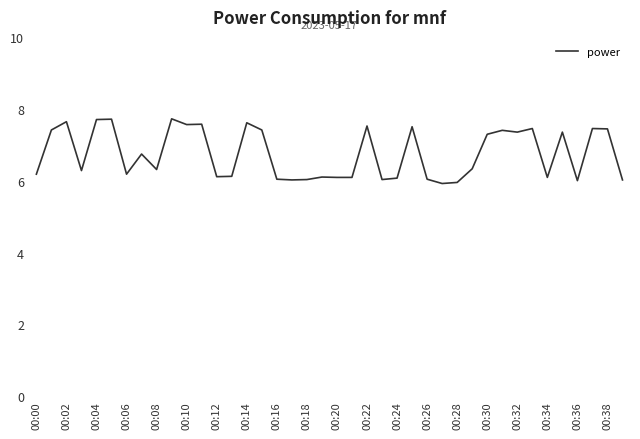

What is the difference between the maximum and minimum values?

1.8